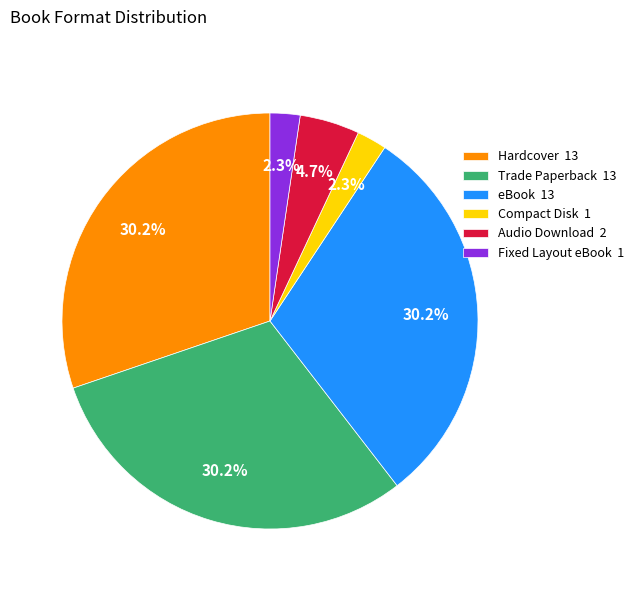

Which has a higher value, Audio Download or Trade Paperback?

Trade Paperback